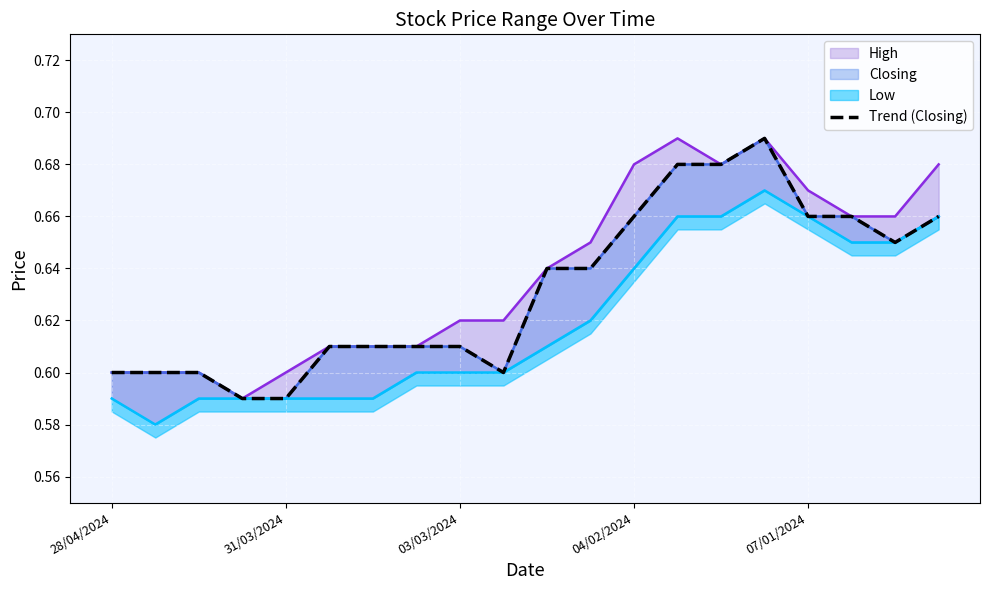

Where is the first local maximum?

15